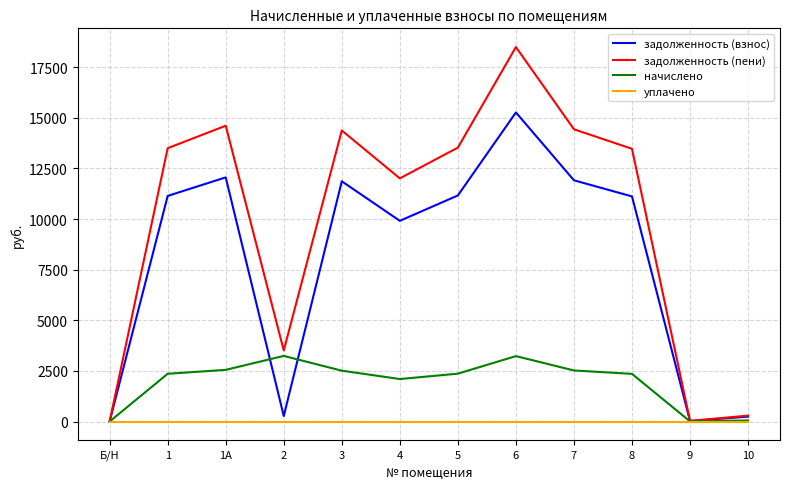

True or false: начислено has a value of 2510.6 at 3.

True